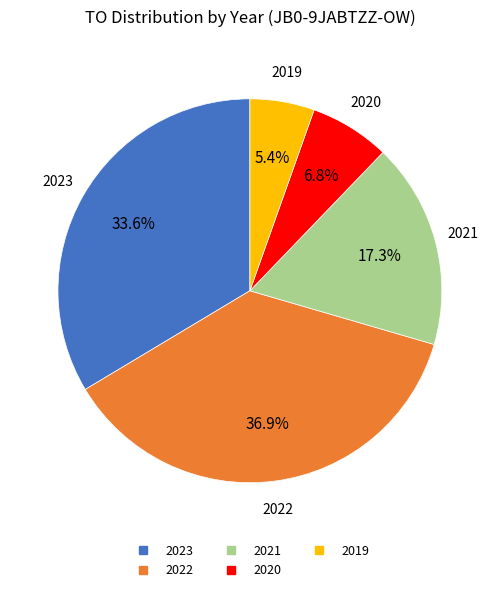

How many slices are in this pie chart?

5